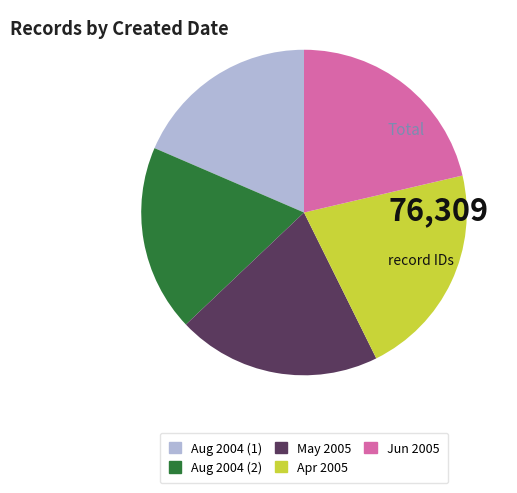

Is Jun 2005 the majority of the pie?

No